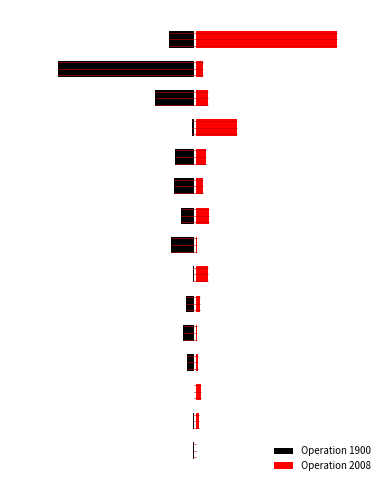

Reading left to right, list all the values displayed in this chart.

Operation 1900: -2	-2	-1	-8	-13	-10	-2	-25	-15	-22	-21	-3	-42	-145	-28
Operation 2008: 1	4	6	3	2	5	14	2	15	8	12	45	14	9	151